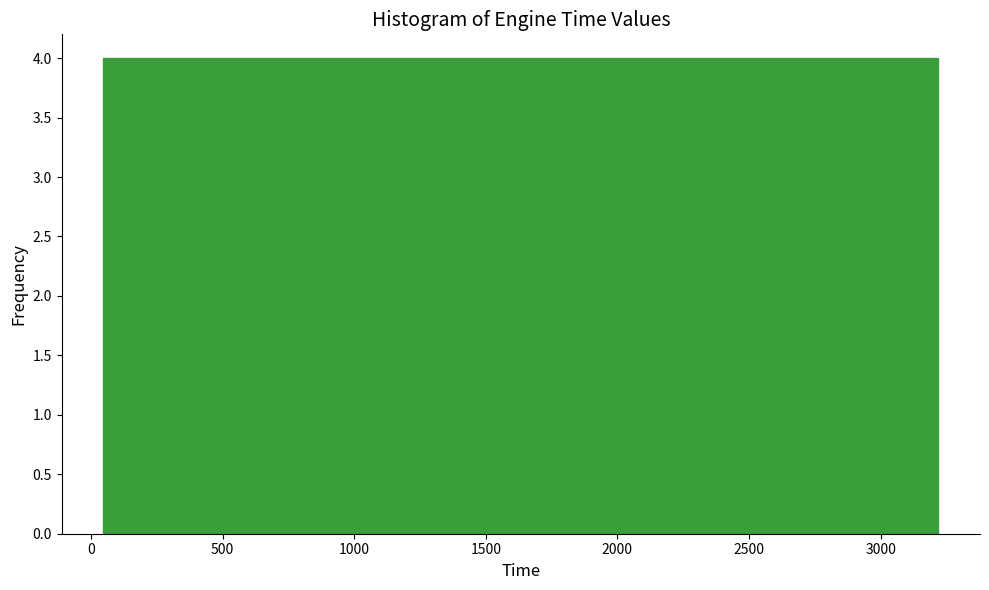

How tall is the bar that spans 700 to 1000 on the x-axis? Neither the bar edges nor the heights are printed on the chart, so give them approximately, as read against the axes.

4